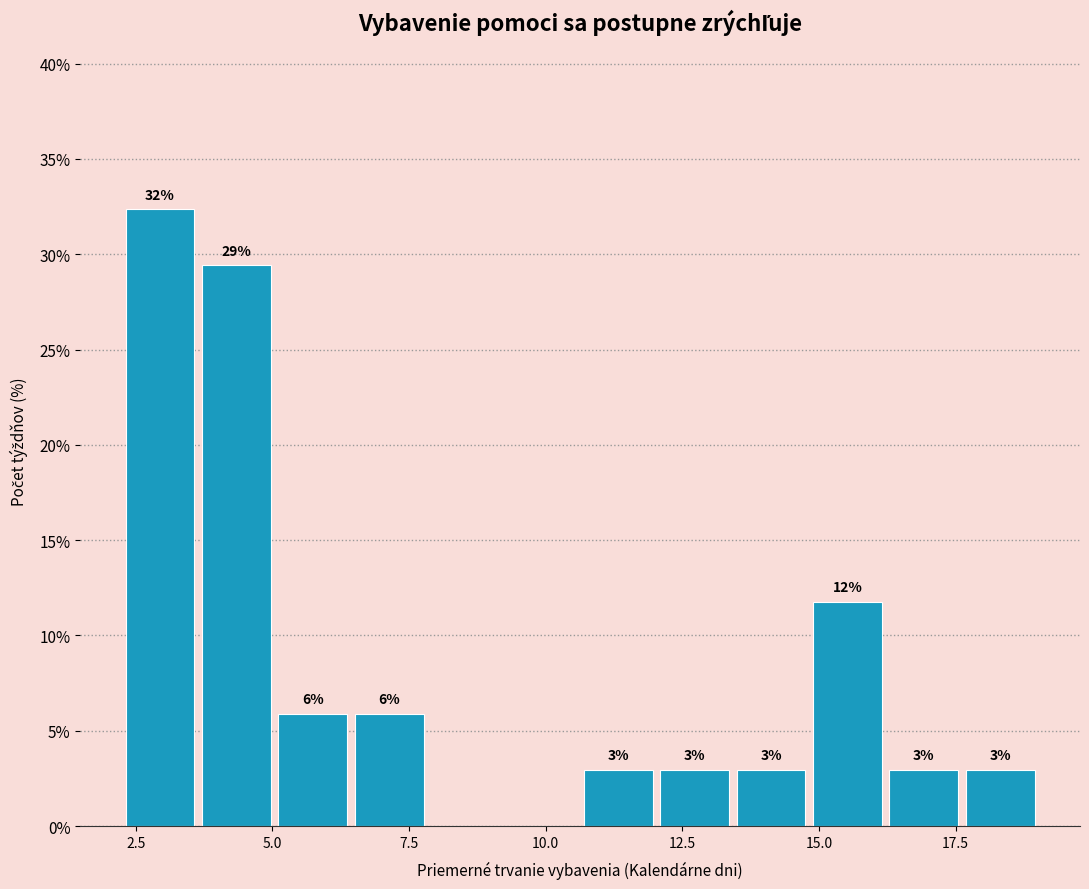

Around what value on the x-axis is the tallest bar? Give the approximate position of its centre, as read against the axis.

3.0